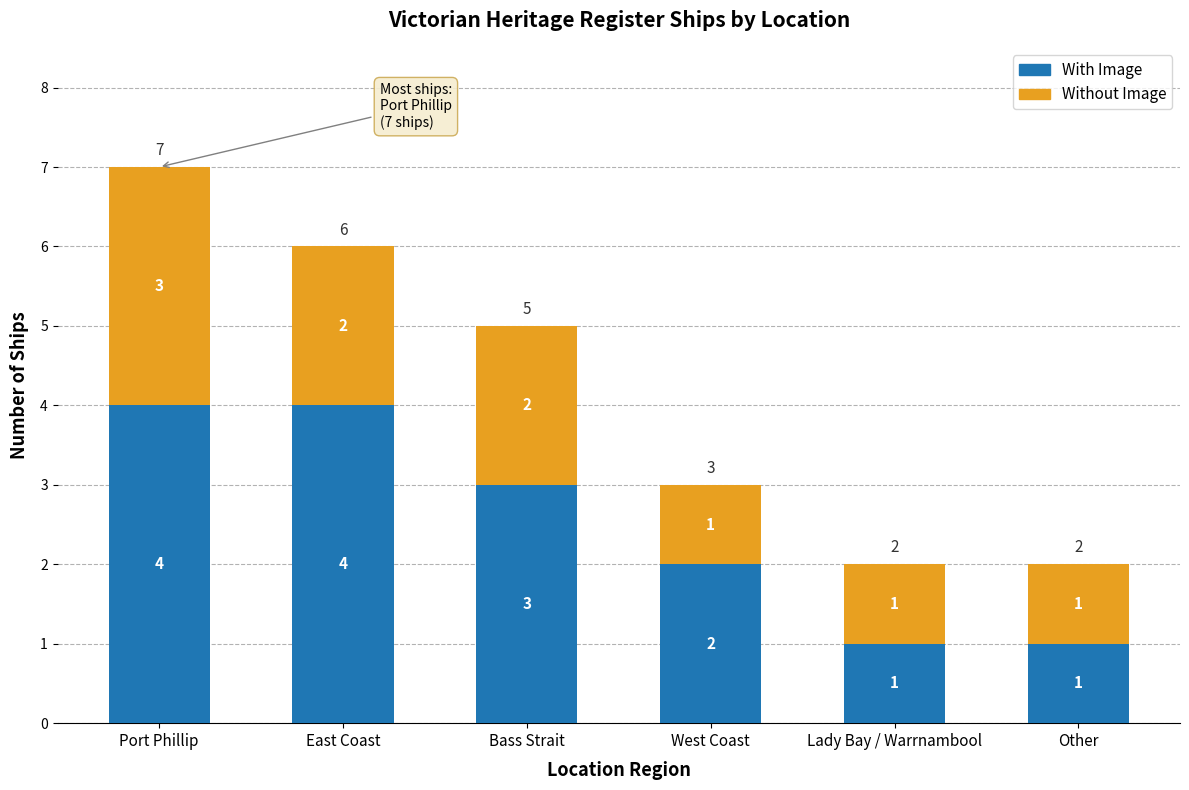

What is the sum of the With Image values at Lady Bay / Warrnambool and Other?

2